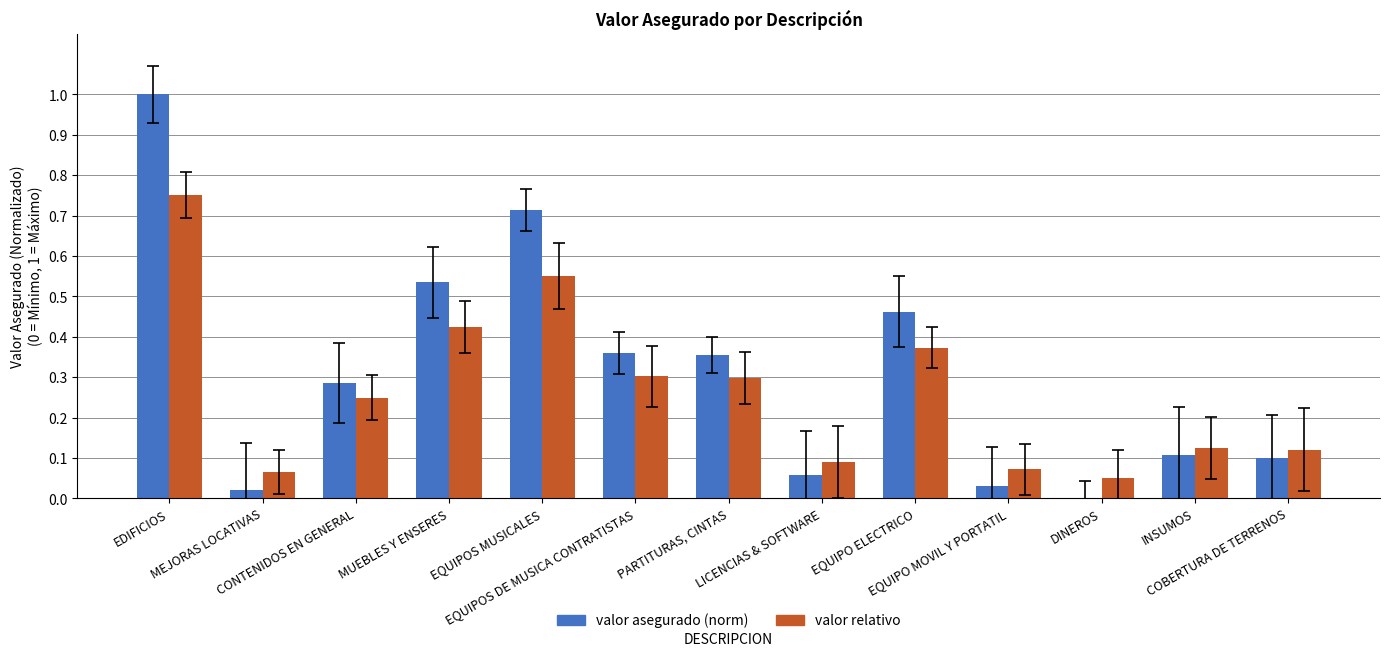

What is the sum of all valor relativo values?

3.5